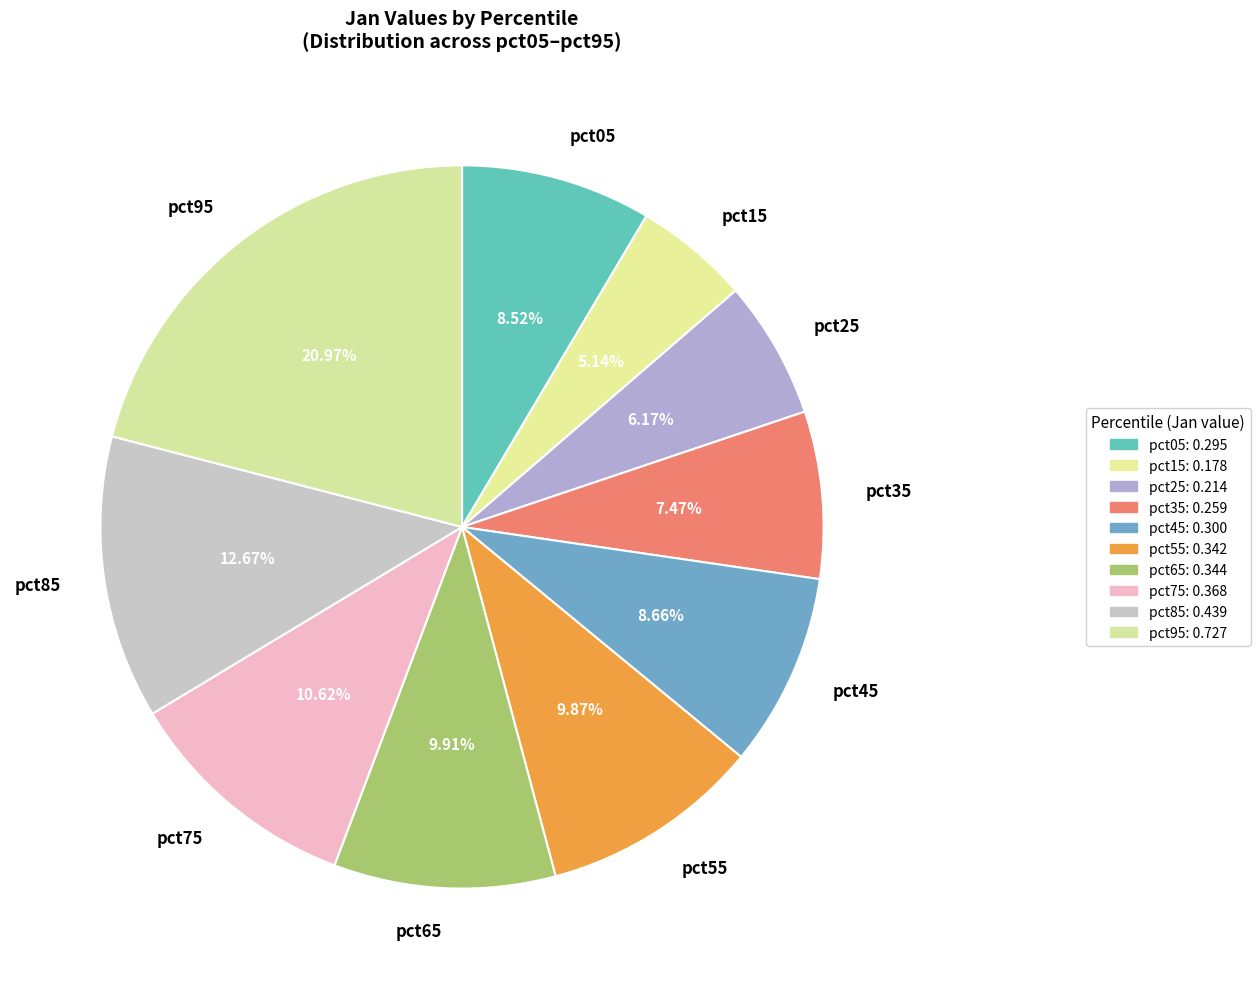

Which has a higher value, pct35 or pct15?

pct35